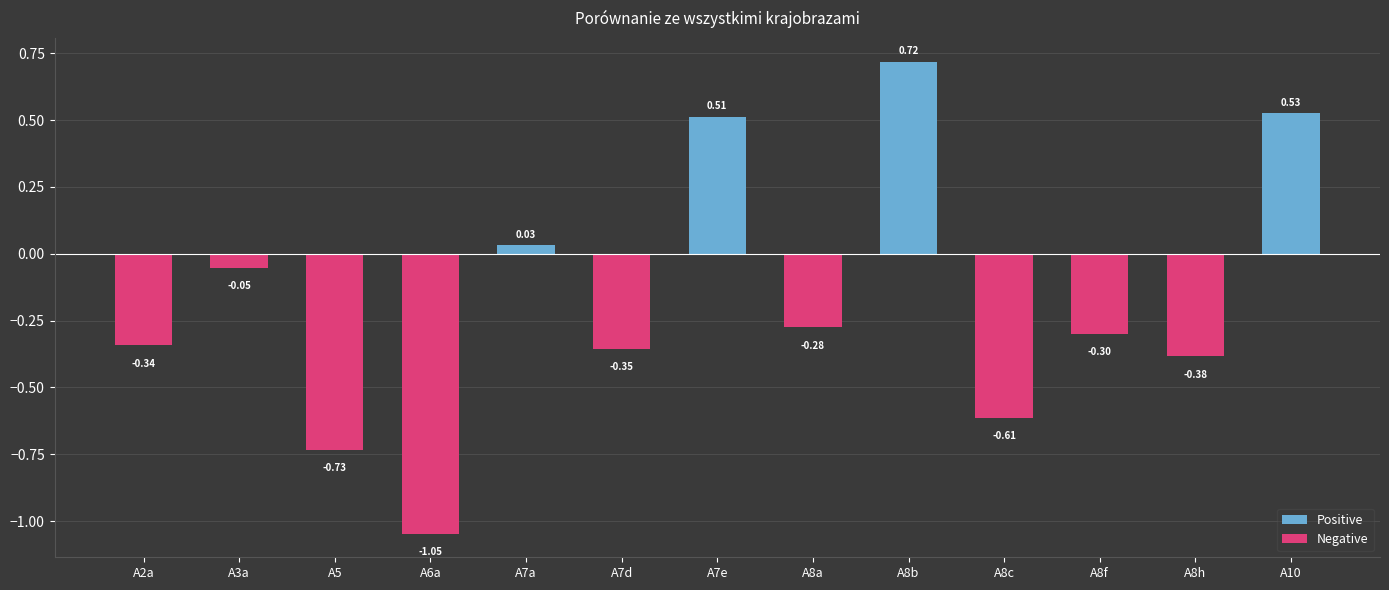

What position from the left is A7d?

6